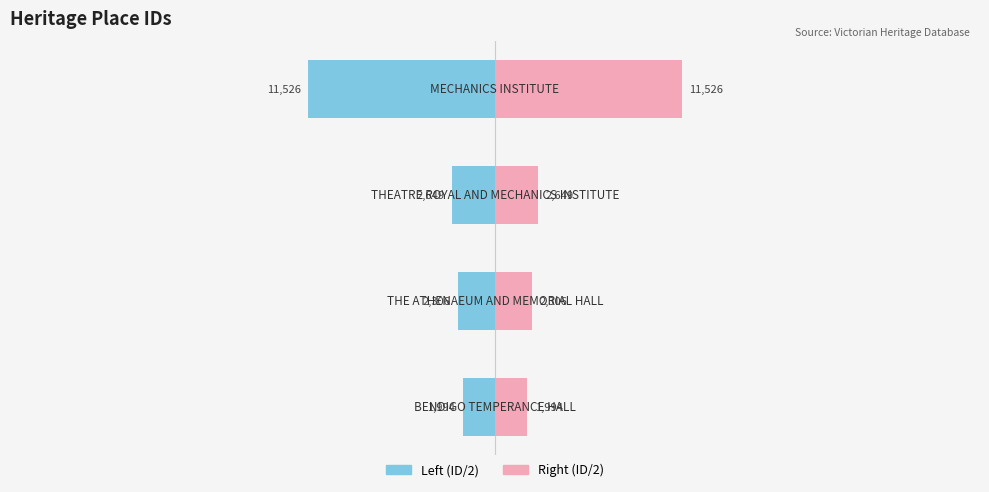

Which series has the widest spread of values?

Left (ID/2)